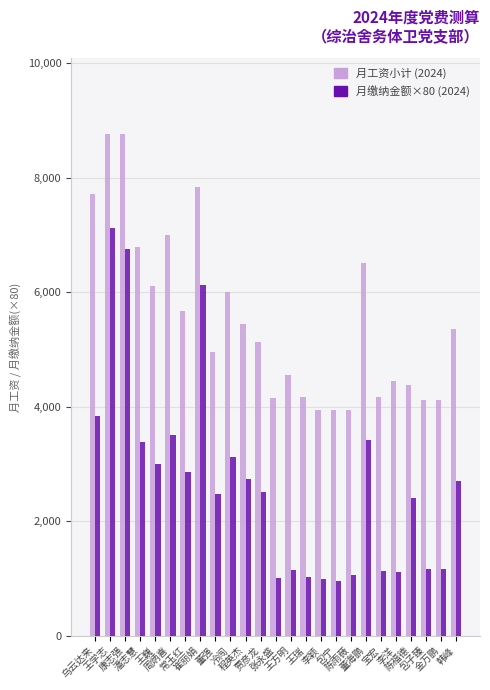

What is the minimum value shown in the chart?

948.8